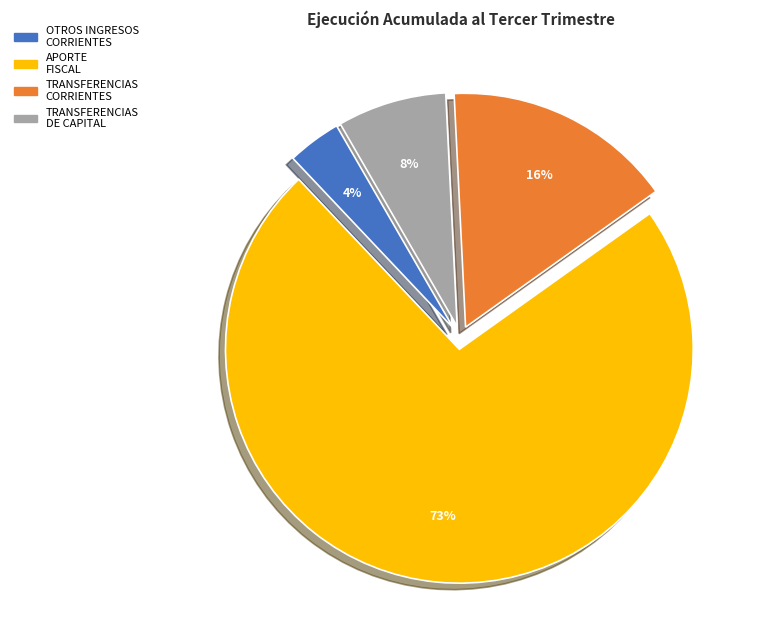

Between TRANSFERENCIAS DE CAPITAL and TRANSFERENCIAS CORRIENTES, which is larger?

TRANSFERENCIAS CORRIENTES